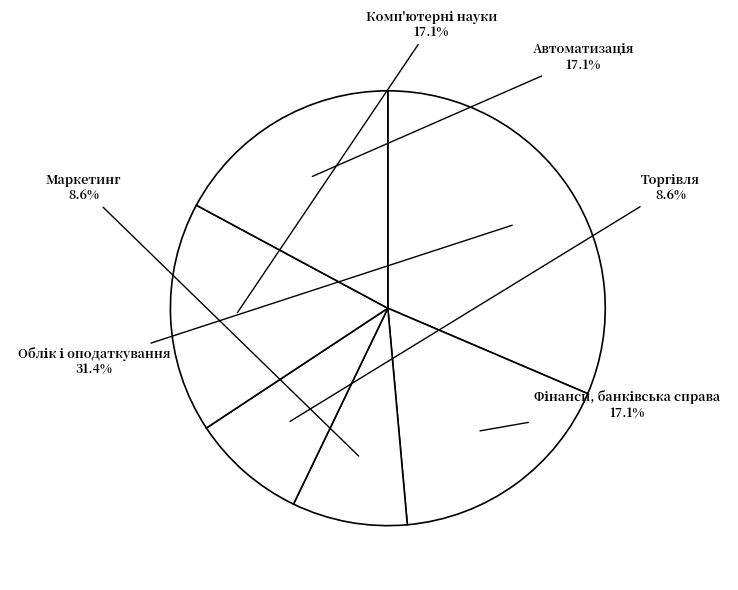

How many segments does this pie chart have?

6